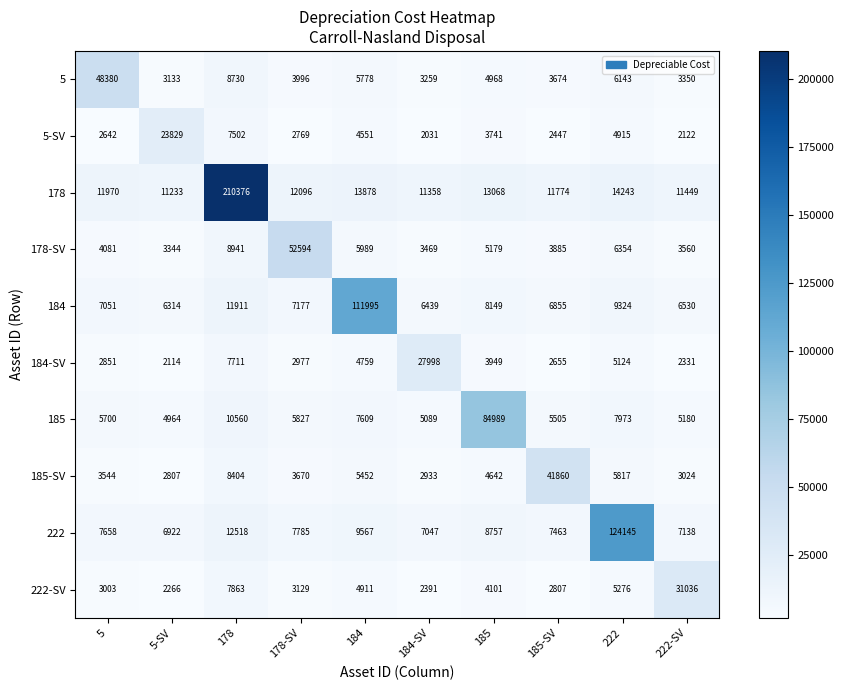

The value of 184 at 5-SV is 6314. True or false?

True